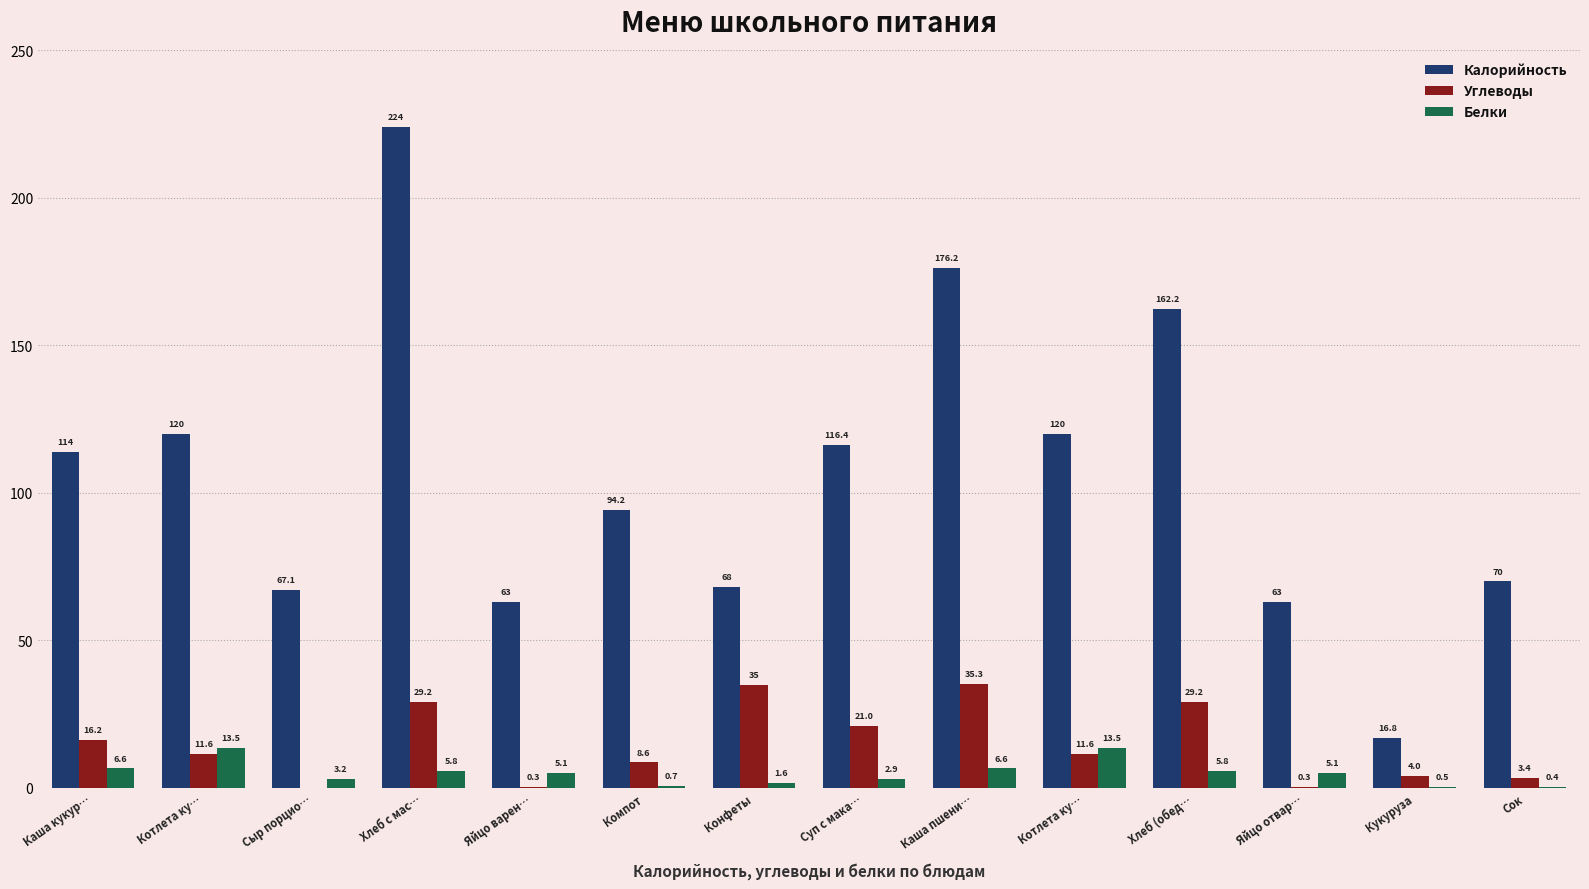

What is the spread (max minus min) of values at Кукуруза?

16.4